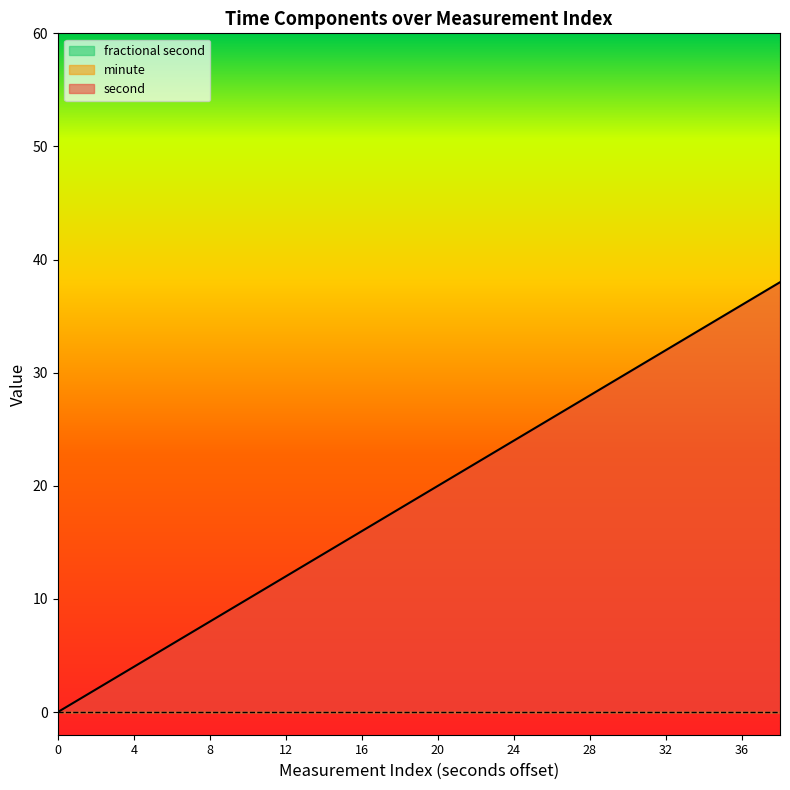

At which category does the chart reach its peak across all series?

38